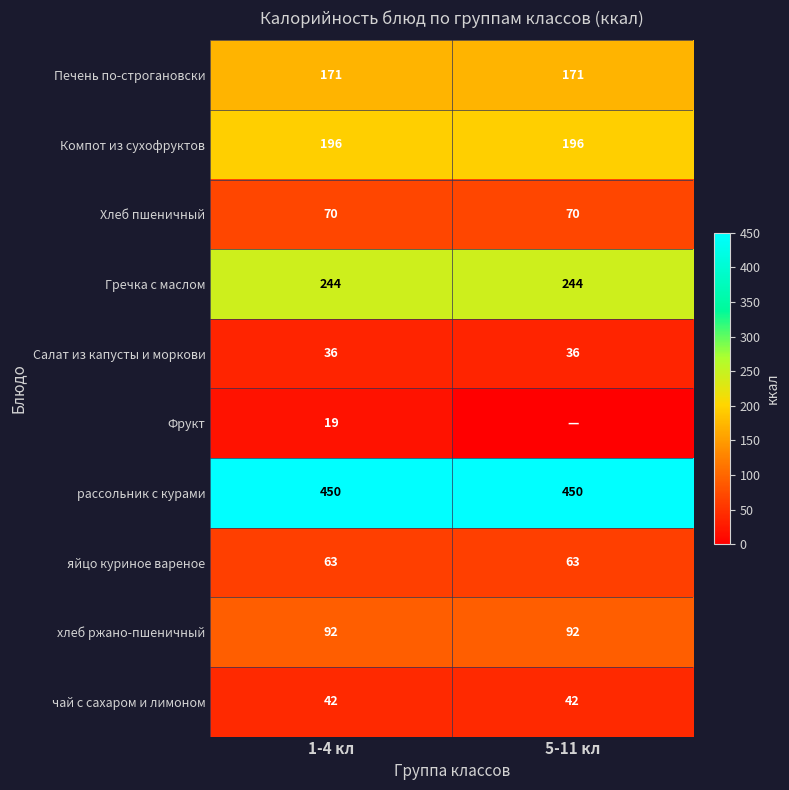

Is the value of Гречка с маслом at 5-11 кл greater than the value of рассольник с курами at 5-11 кл?

No